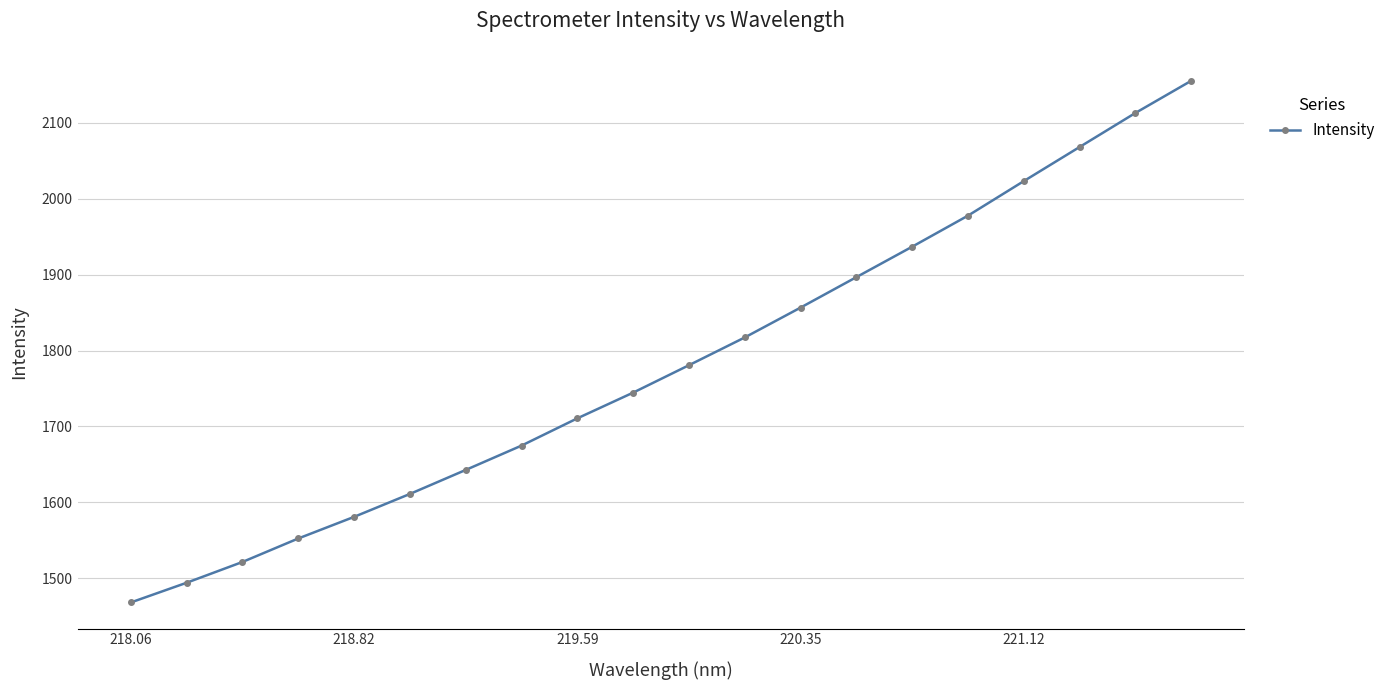

What is the greatest value displayed?

2155.4